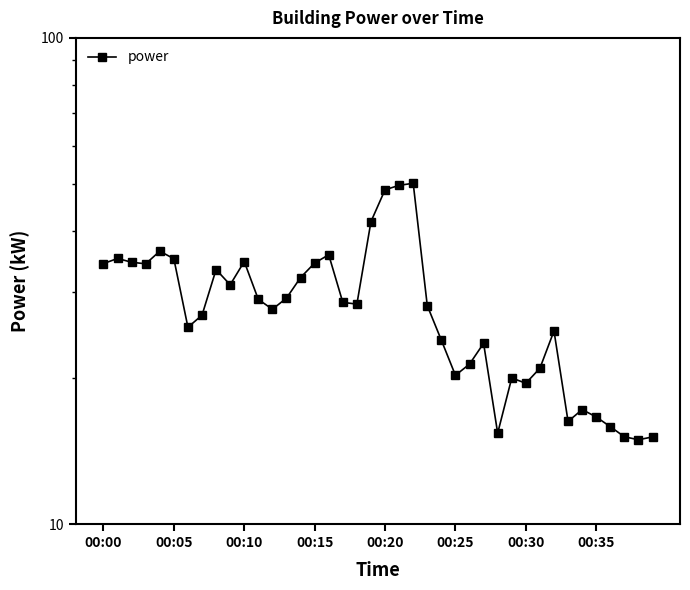

Where does the data first go above 28?

00:00